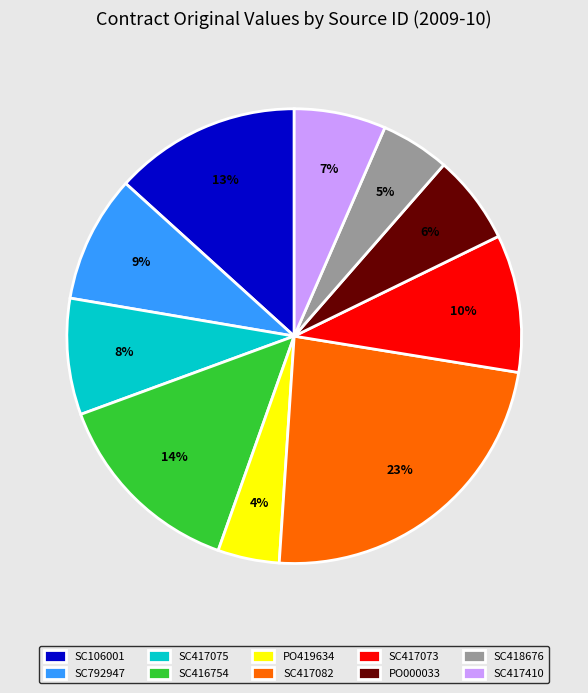

Combined, do SC792947 and PO000033 account for over 50%?

No